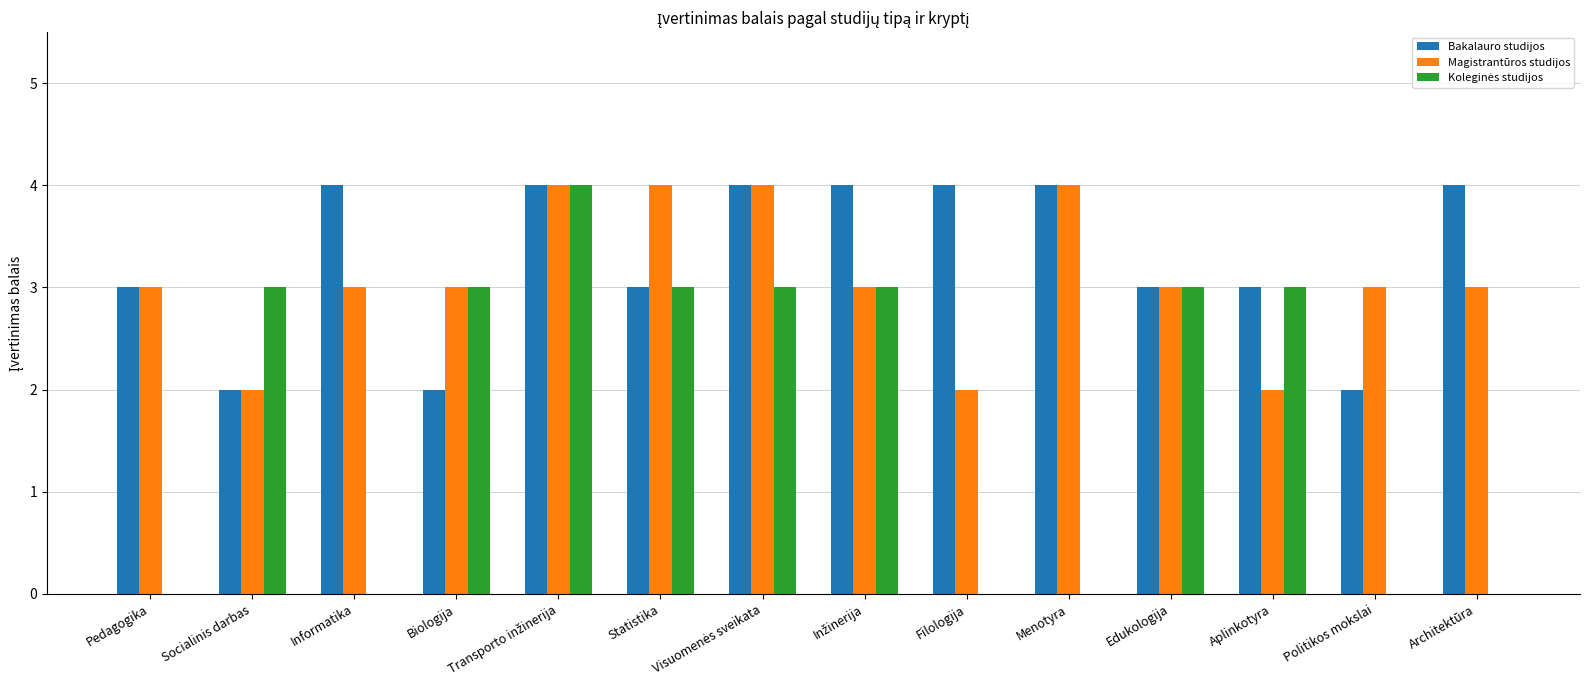

What is the sum of all Magistrantūros studijos values?

43